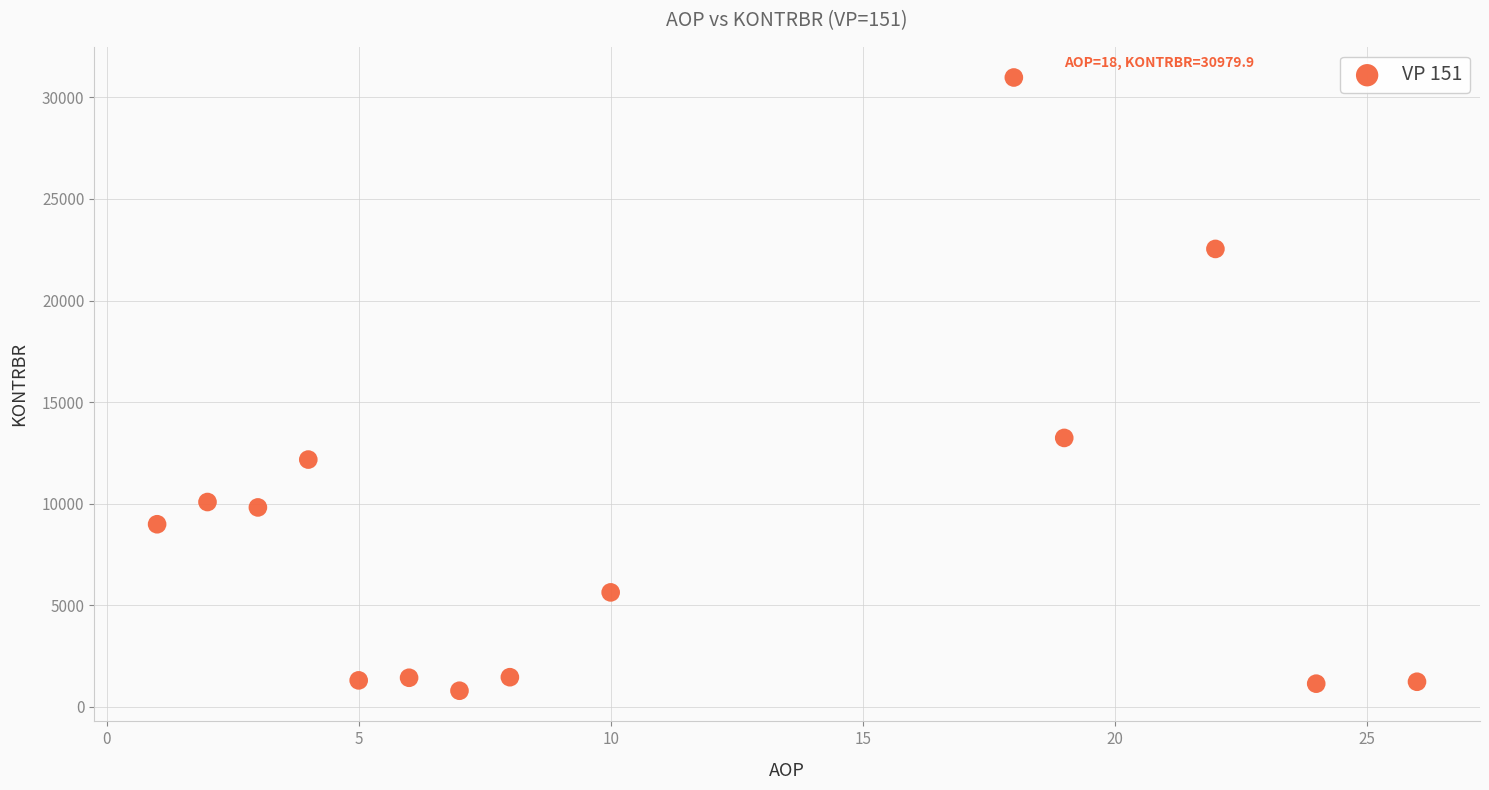

What Y value in the scatter plot is closest to 15884?

13234.8